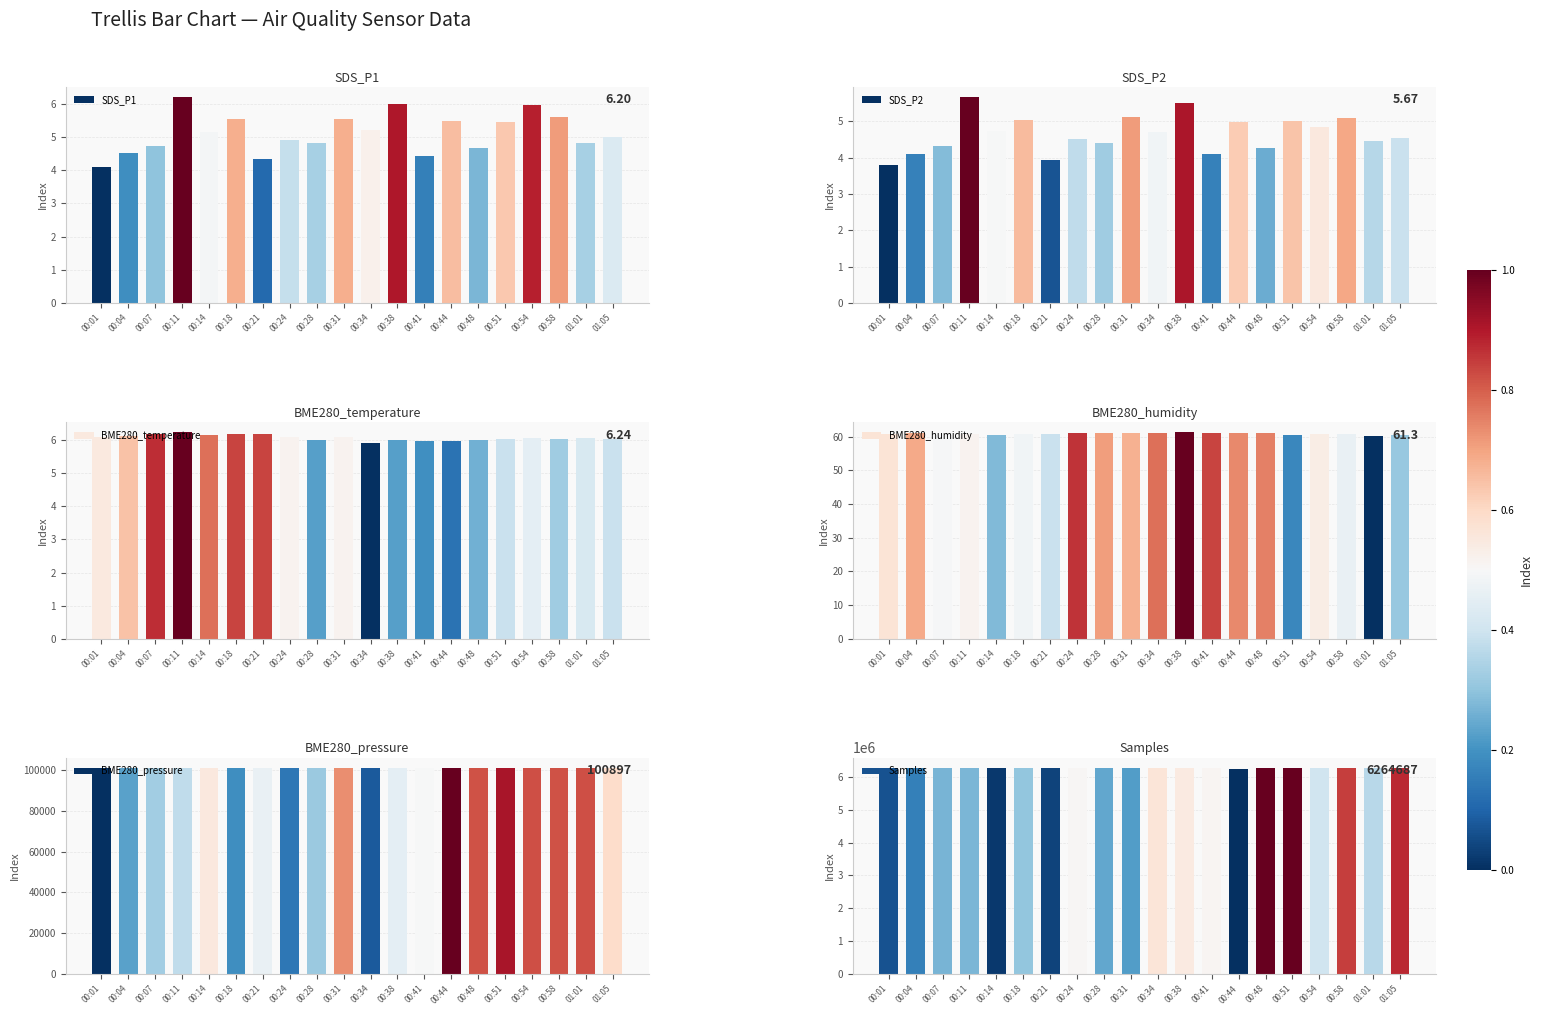

Reading right to left, extract all data points from this chart.

SDS_P1: 5.0	4.8	5.6	6.0	5.4	4.7	5.5	4.4	6.0	5.2	5.5	4.8	4.9	4.3	5.5	5.1	6.2	4.7	4.5	4.1
SDS_P2: 4.5	4.5	5.1	4.8	5.0	4.3	5.0	4.1	5.5	4.7	5.1	4.4	4.5	3.9	5.0	4.7	5.7	4.3	4.1	3.8
BME280_temperature: 6.0	6.1	6.0	6.1	6.0	6.0	6.0	6.0	6.0	5.9	6.1	6.0	6.1	6.2	6.2	6.2	6.2	6.2	6.1	6.1
BME280_humidity: 60.6	60.4	60.8	60.9	60.5	61.1	61.0	61.1	61.3	61.1	61.0	61.0	61.2	60.7	60.8	60.6	60.8	60.8	61.0	60.9
BME280_pressure: 100889.4	100893.7	100893.7	100893.7	100895.4	100893.7	100897.1	100887.6	100886.8	100879.7	100892.0	100884.2	100880.8	100886.9	100881.8	100888.7	100885.2	100884.3	100882.6	100878.2
Samples: 6262658.0	6254344.0	6262199.0	6254949.0	6264687.0	6264632.0	6248453.0	6256720.0	6257285.0	6257588.0	6252010.0	6252371.0	6256686.0	6249028.0	6253363.0	6248745.0	6252840.0	6252826.0	6251018.0	6249511.0